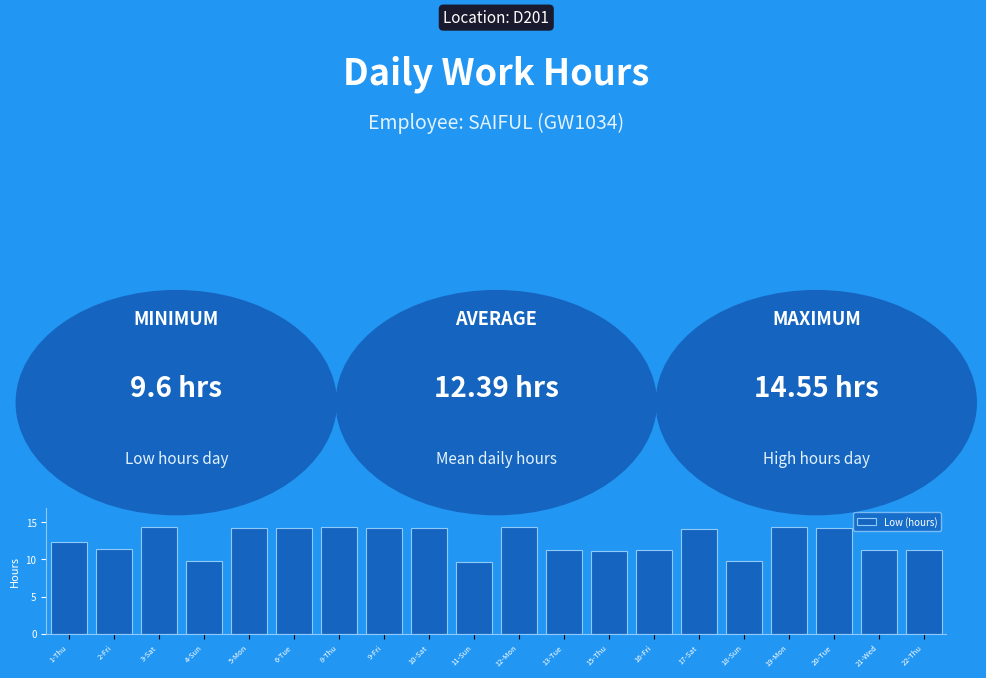

Count the number of categories in the chart.

20